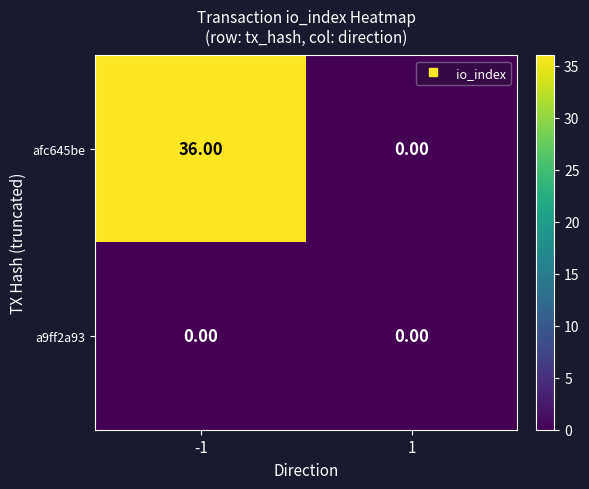

Between -1 and 1, which series saw the biggest shift?

afc645be